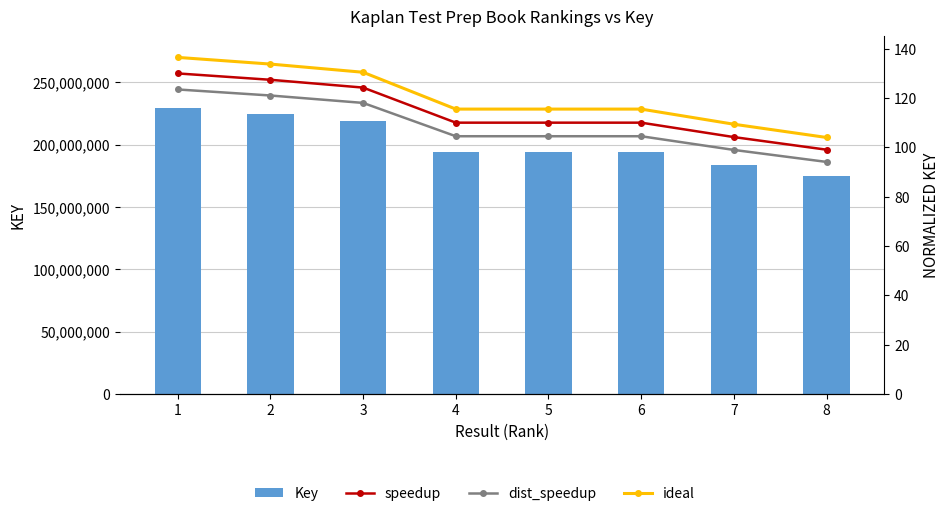

Is it true that dist_speedup equals 104.5 at 4?

True